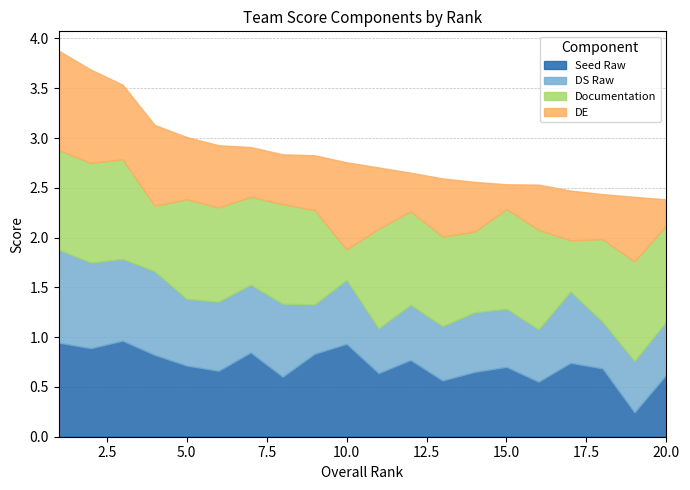

Which category has the lowest value across all series?

19